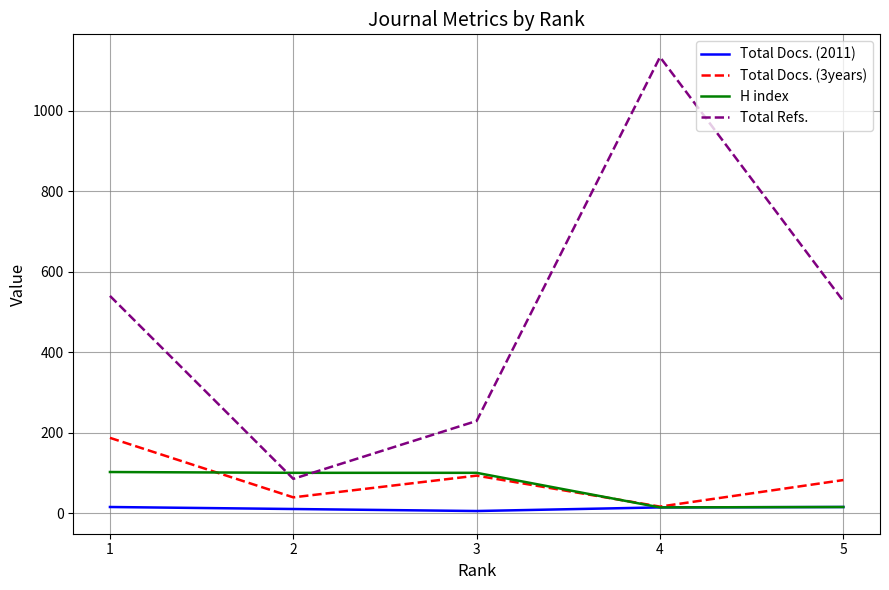

True or false: Total Docs. (3years) and Total Refs. cross at least once.

False